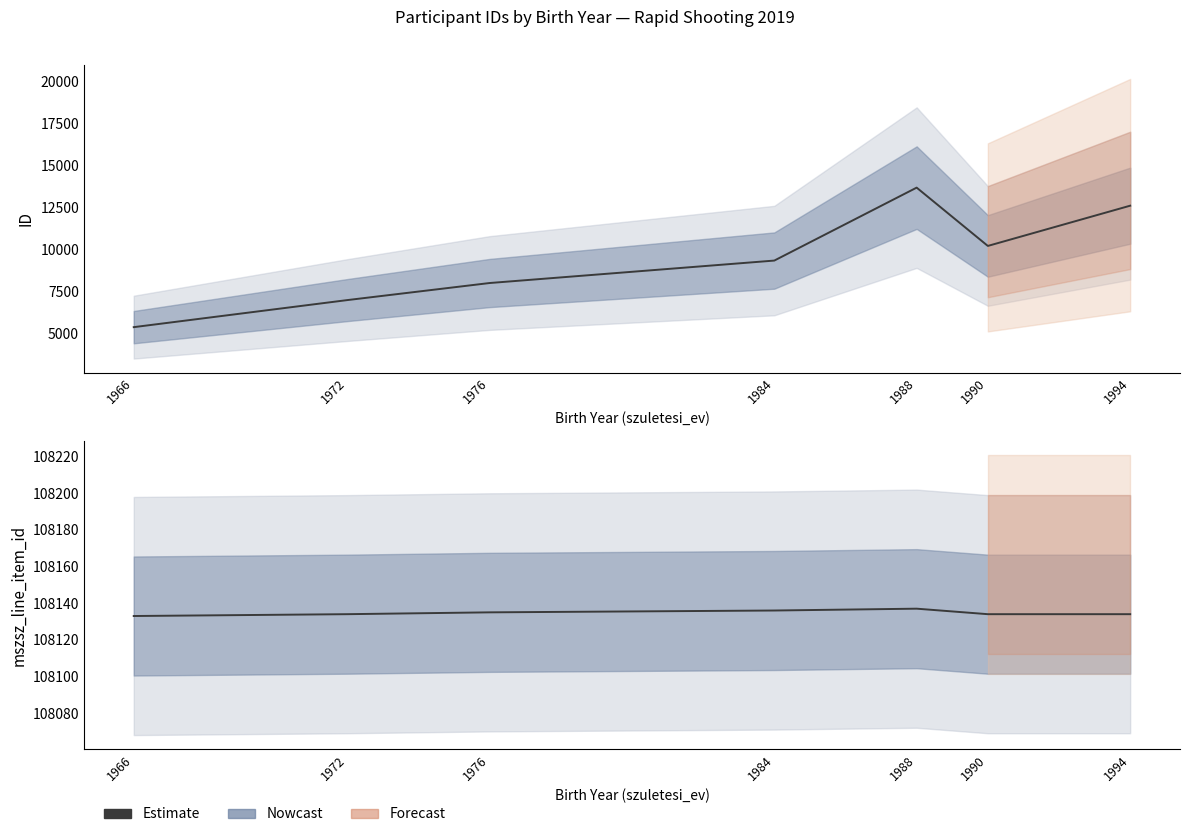

Where is the first local maximum?

1988